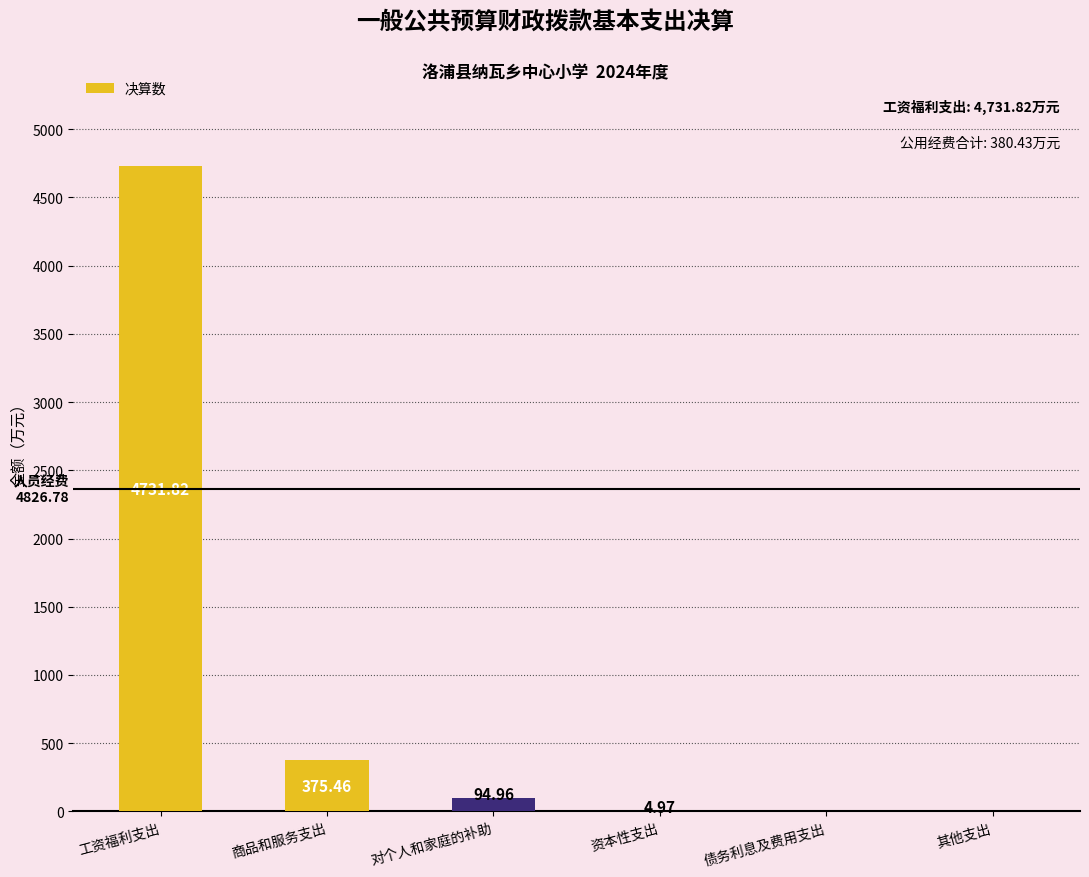

How many values are above zero?

4